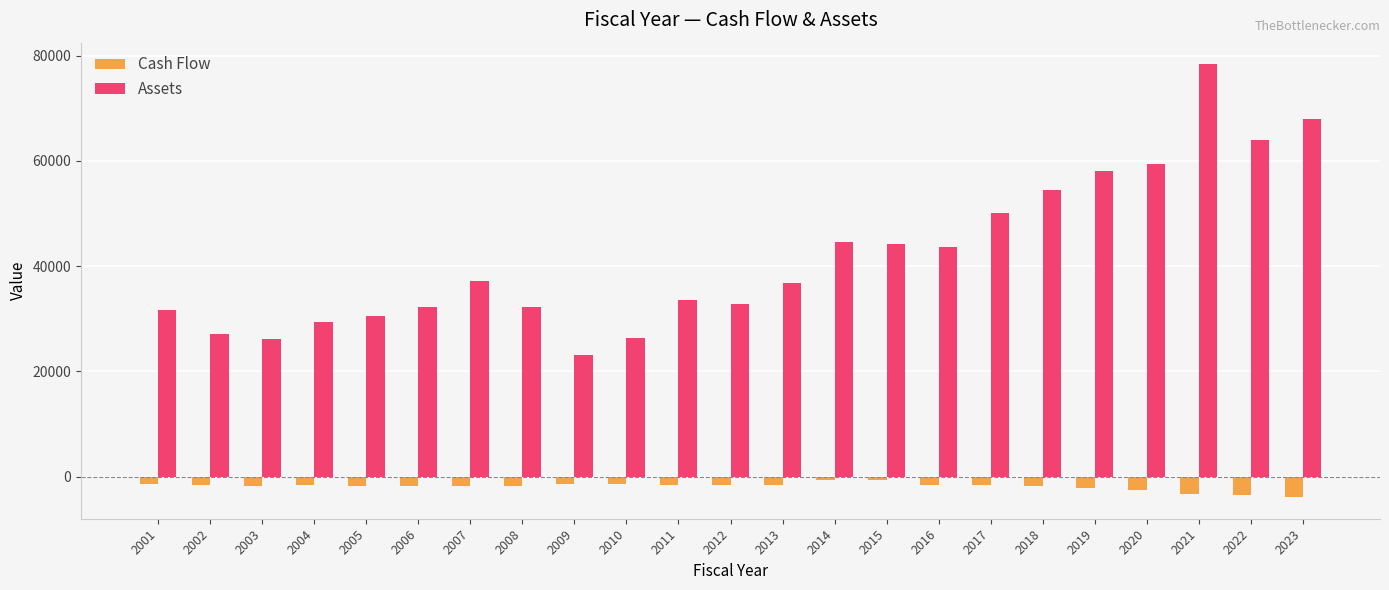

What are all the series names shown in the legend?

Cash Flow, Assets